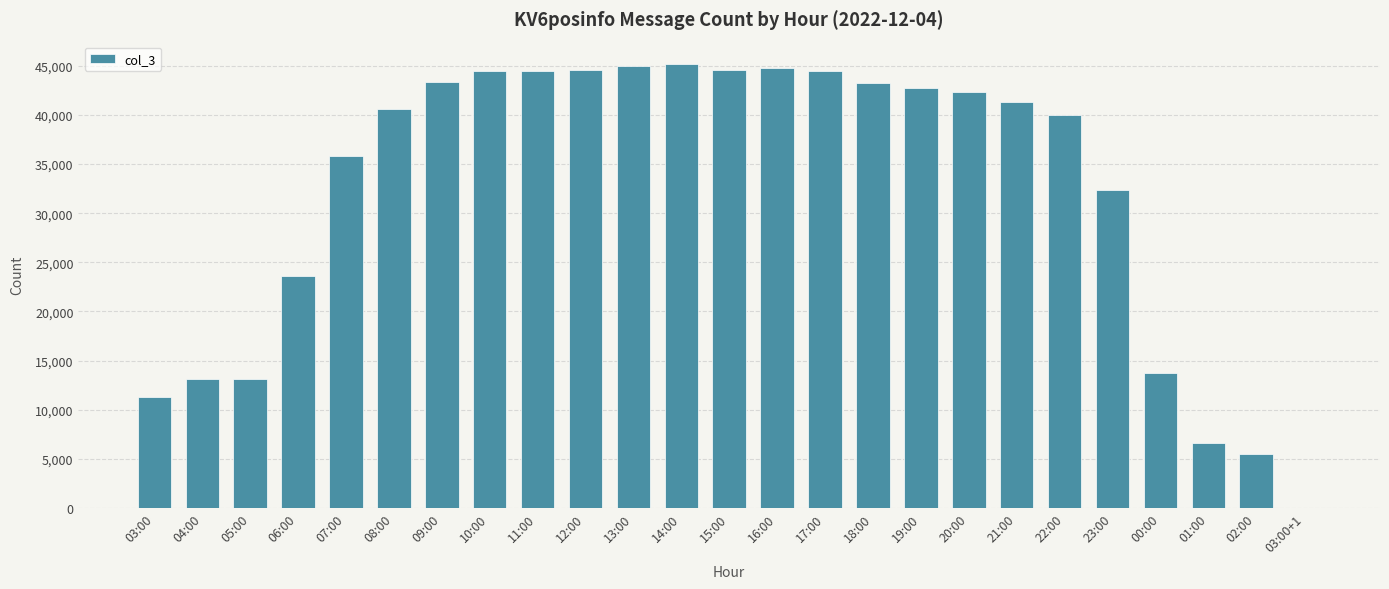

The value at 22:00 is 40013. True or false?

True